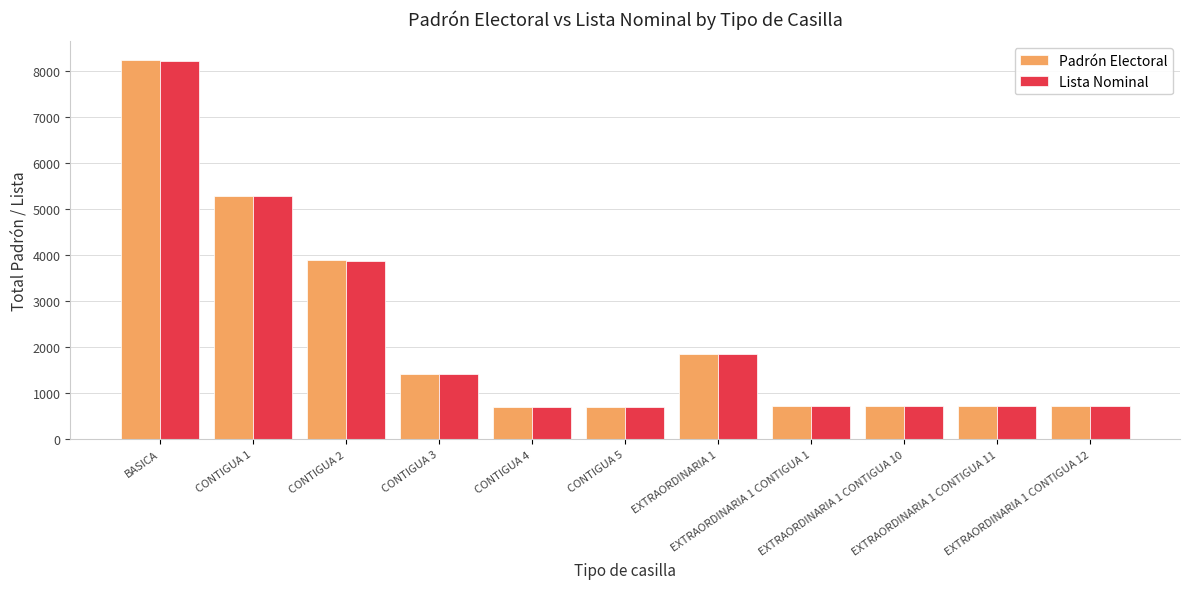

How many bars are there in total?

22